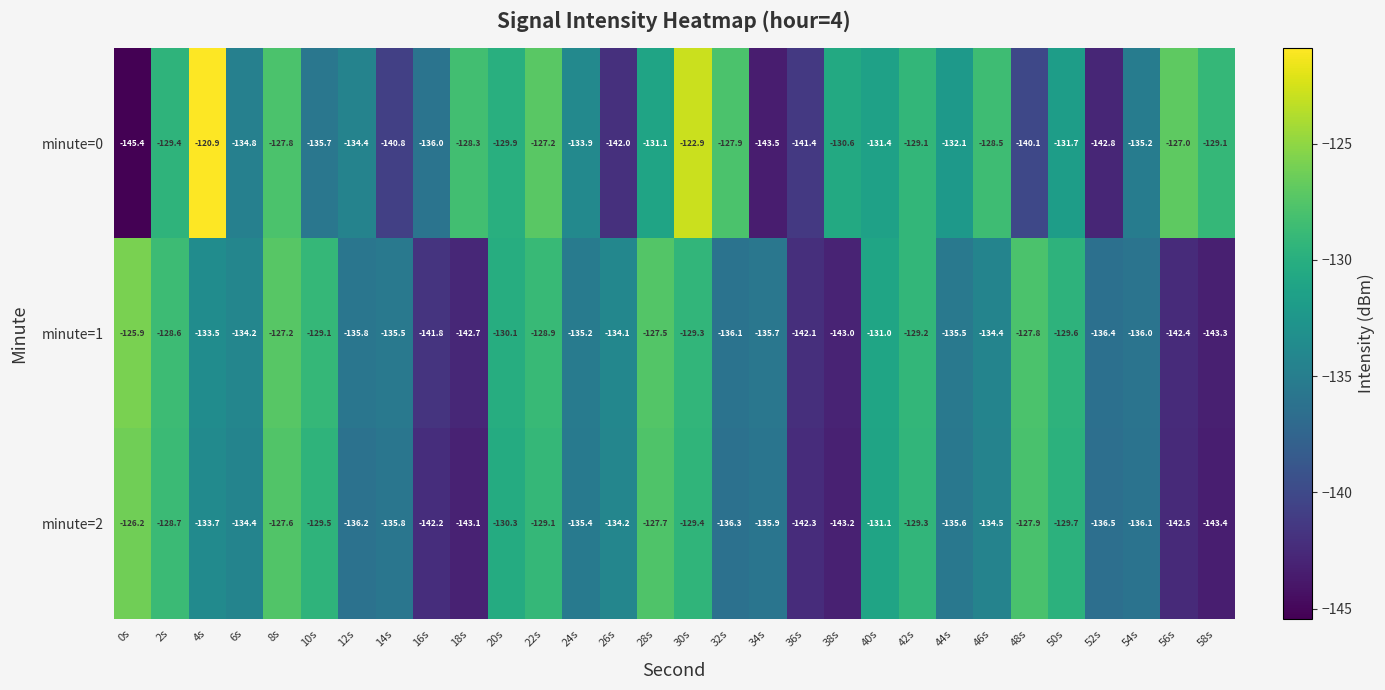

The minute=0 series shows -128.5 at 46s. True or false?

True